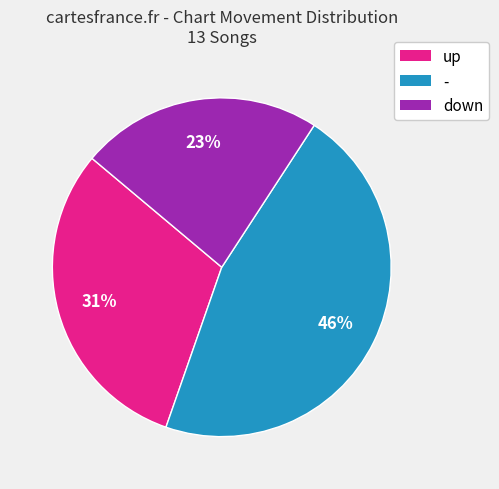

True or false: down accounts for 29% of the total.

False